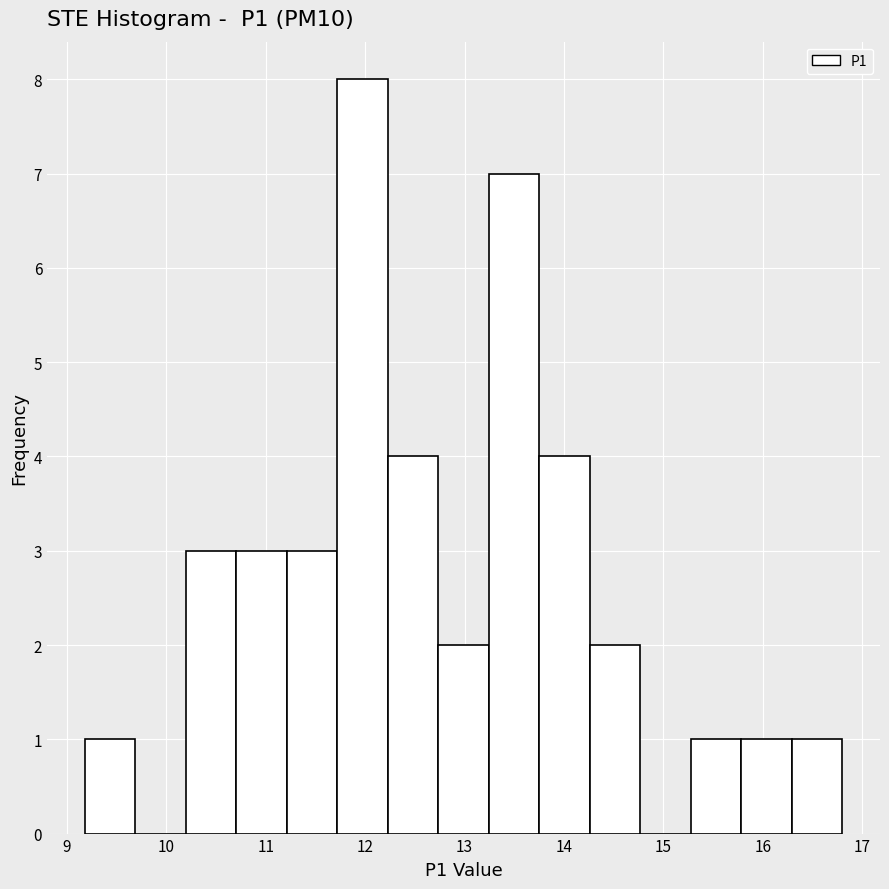

Over which range of the x-axis is the bar tallest?

11.7 to 12.2